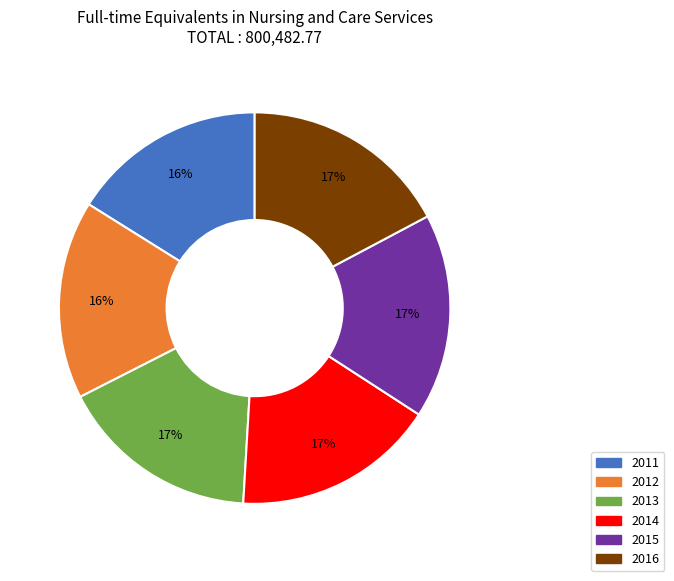

What percentage is the 2011 slice, to the nearest percent?

16%